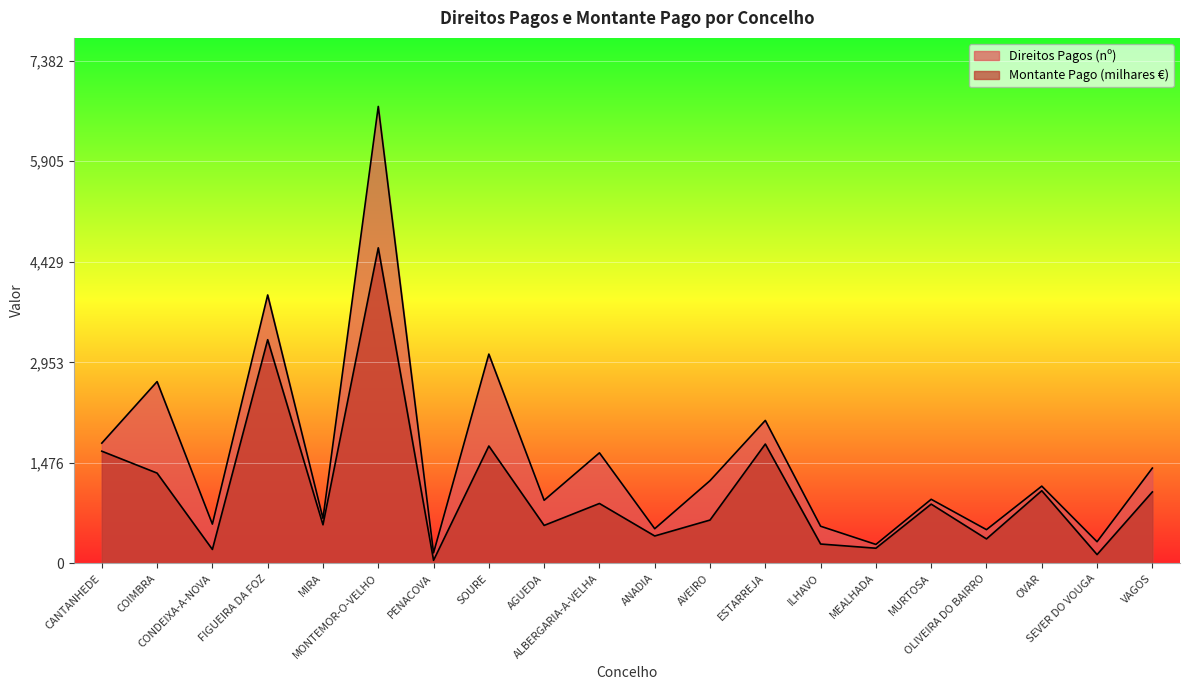

Rank the series by their maximum value, from lowest to highest.

Montante Pago (milhares €), Direitos Pagos (nº)